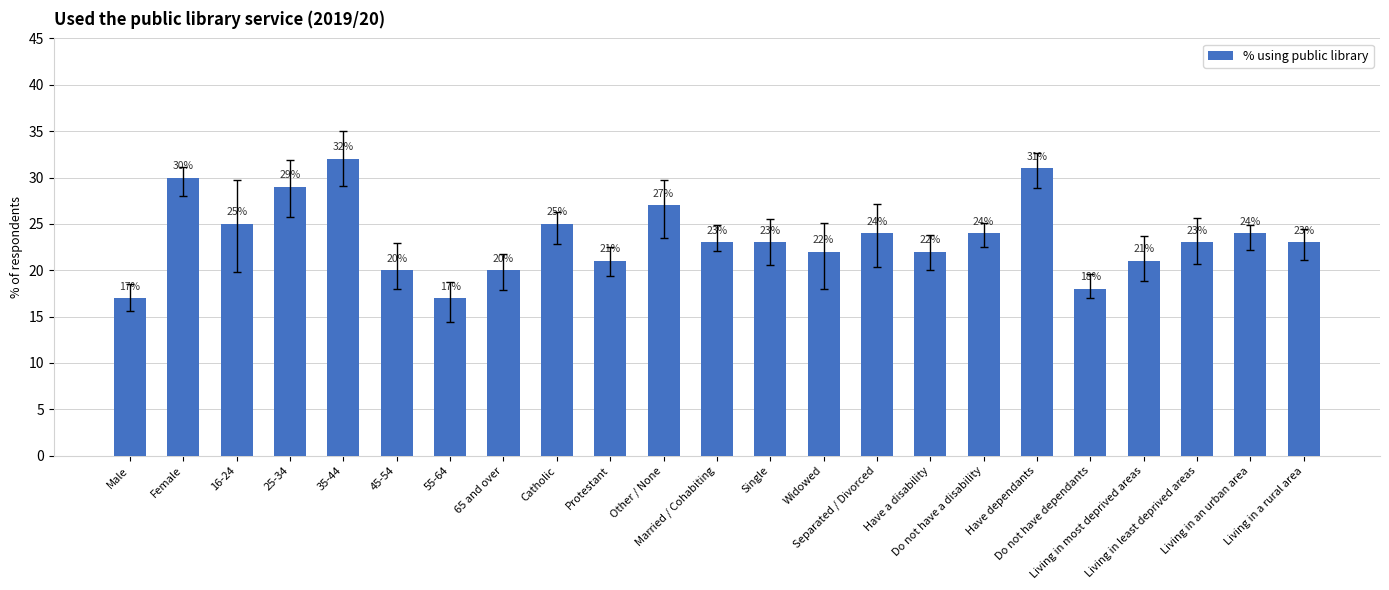

How many bars are there in total?

23